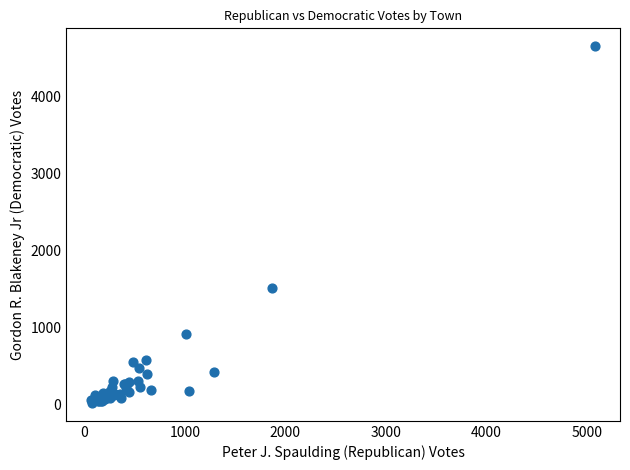

What Y value in the scatter plot is closest to 2337?

1520